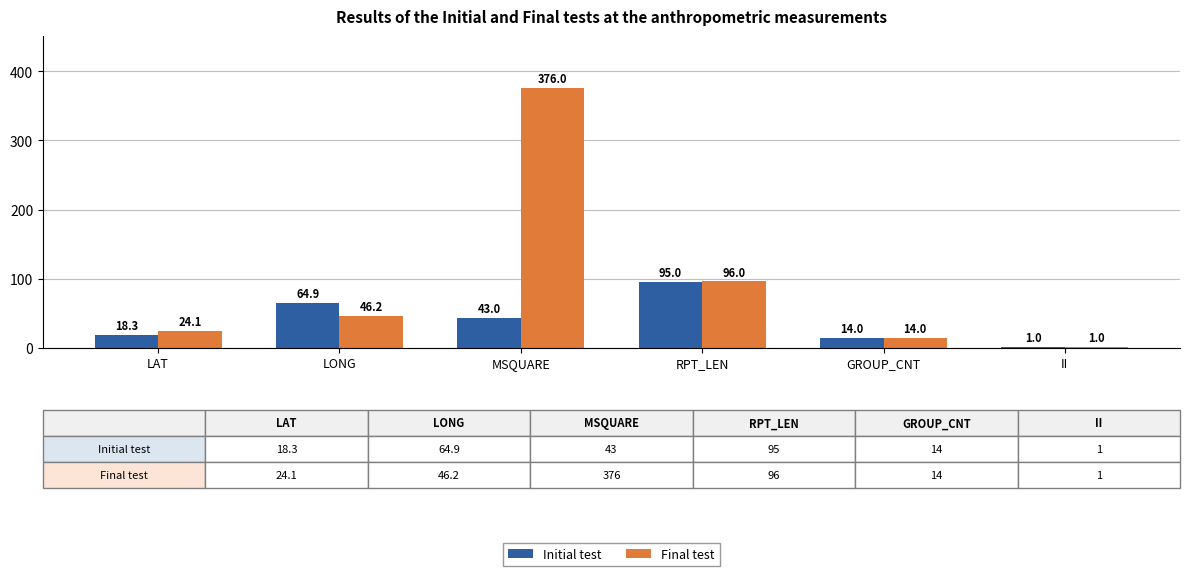

Which category has the highest value across all series?

MSQUARE